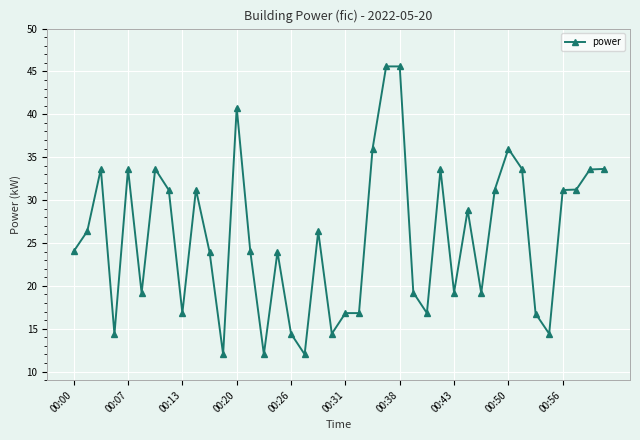

What is the average value?

25.7